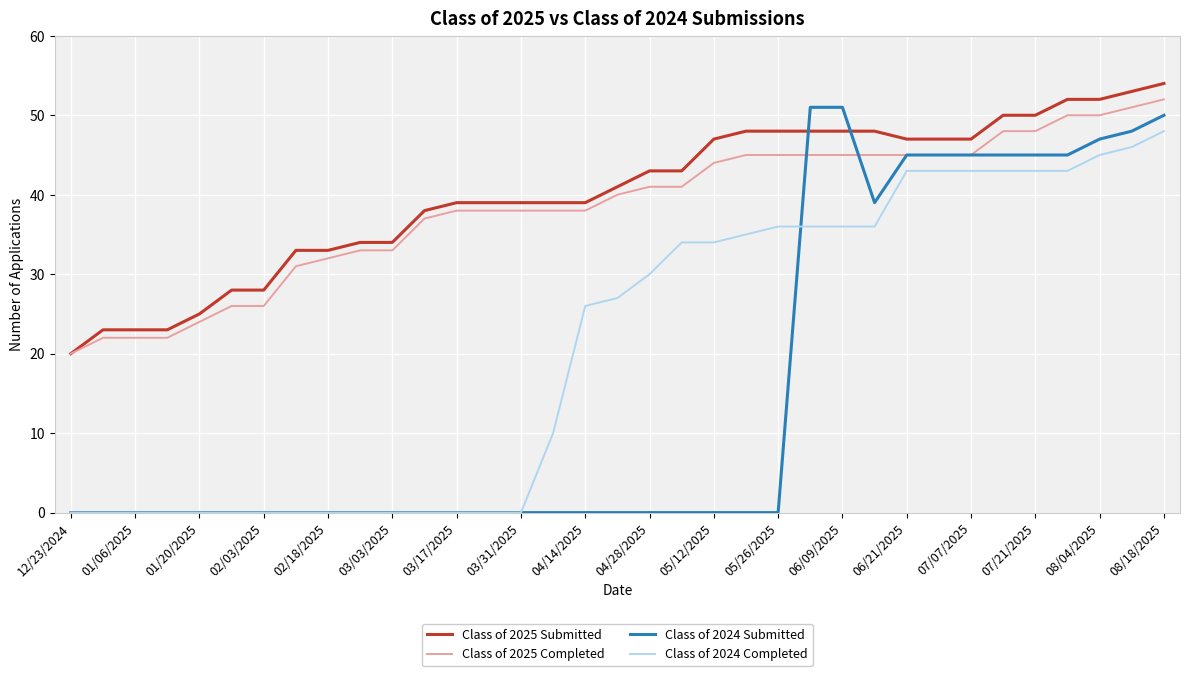

Reading left to right, what are all the values shown in this chart?

Class of 2025 Submitted: 20	23	23	23	25	28	28	33	33	34	34	38	39	39	39	39	39	41	43	43	47	48	48	48	48	48	47	47	47	50	50	52	52	53	54
Class of 2025 Completed: 20	22	22	22	24	26	26	31	32	33	33	37	38	38	38	38	38	40	41	41	44	45	45	45	45	45	45	45	45	48	48	50	50	51	52
Class of 2024 Submitted: 0	0	0	0	0	0	0	0	0	0	0	0	0	0	0	0	0	0	0	0	0	0	0	51	51	39	45	45	45	45	45	45	47	48	50
Class of 2024 Completed: 0	0	0	0	0	0	0	0	0	0	0	0	0	0	0	10	26	27	30	34	34	35	36	36	36	36	43	43	43	43	43	43	45	46	48